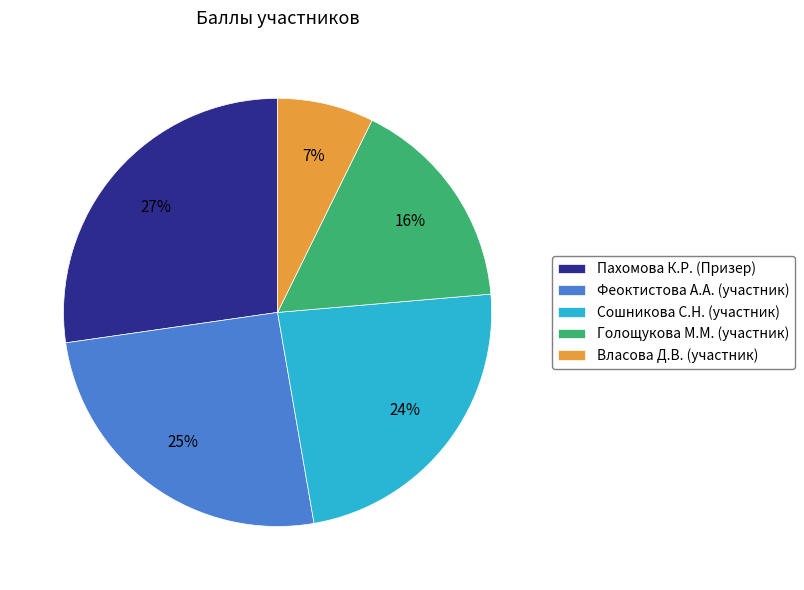

Count the number of slices in the pie.

5